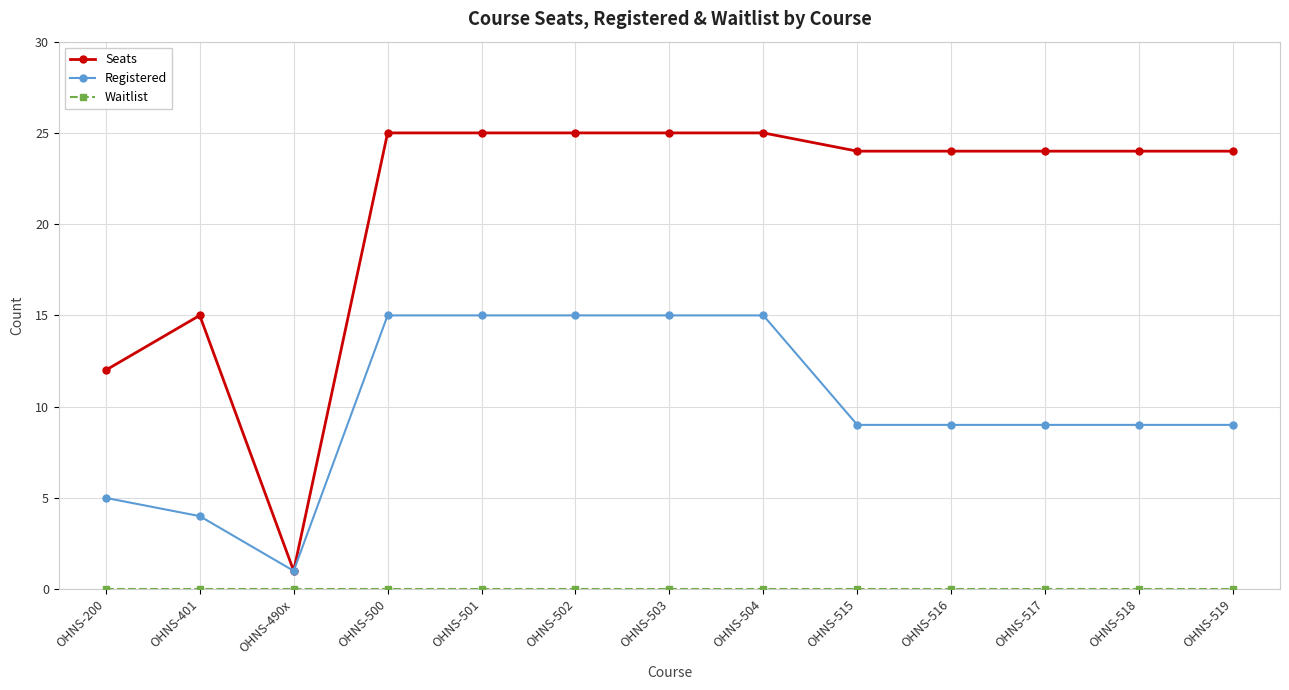

What is the greatest value displayed?

25